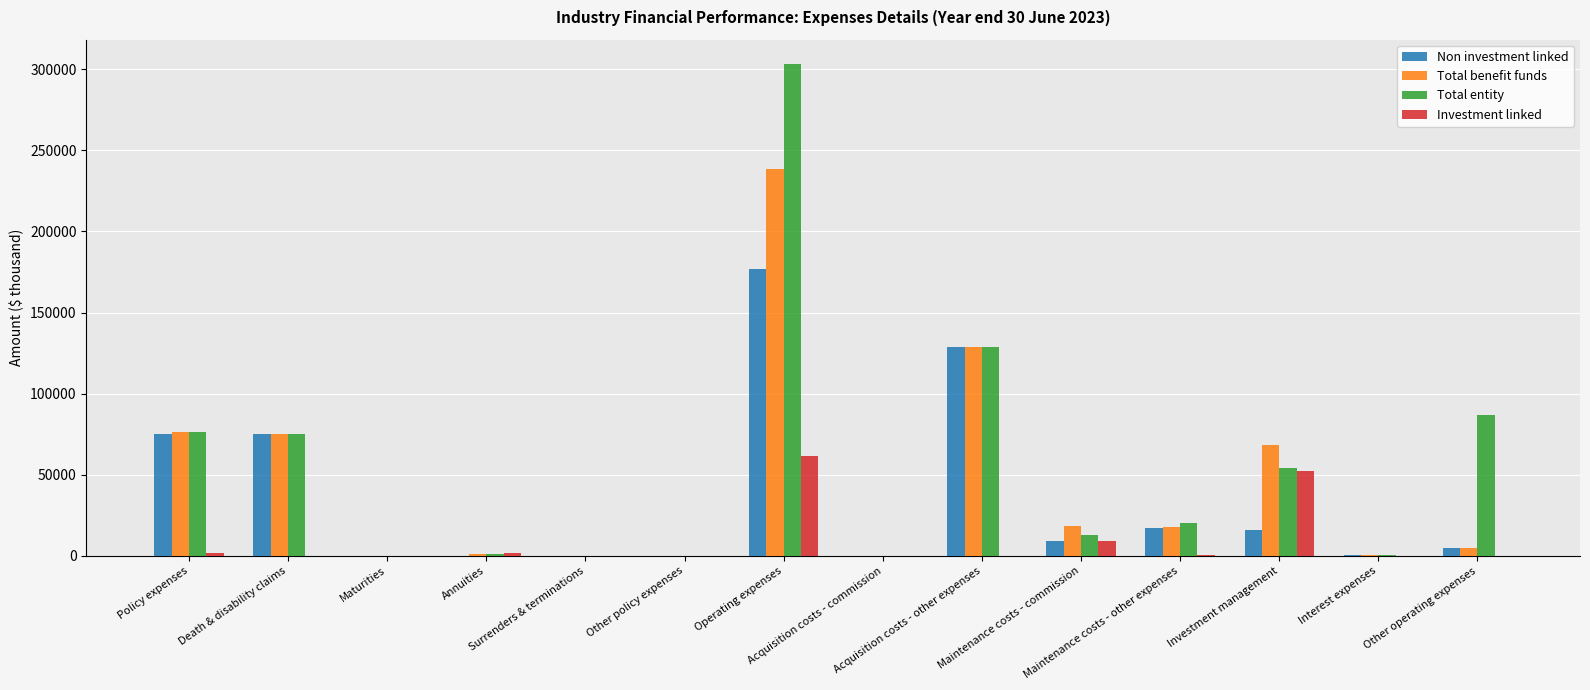

What is the sum of all Non investment linked values?

504878.6